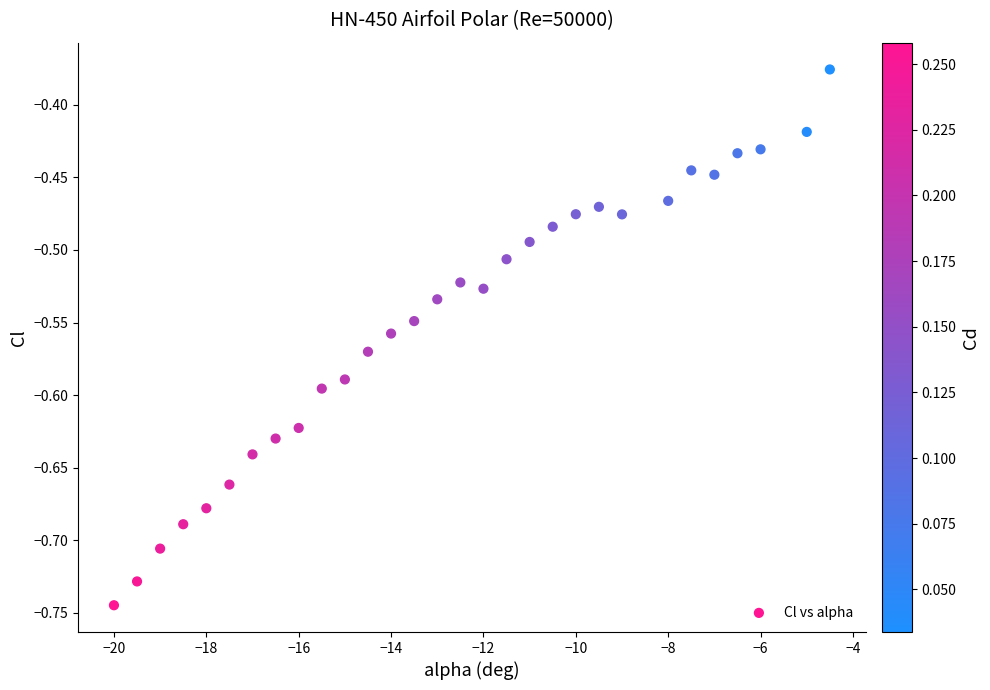

What is the range of X values (max minus min)?

15.5